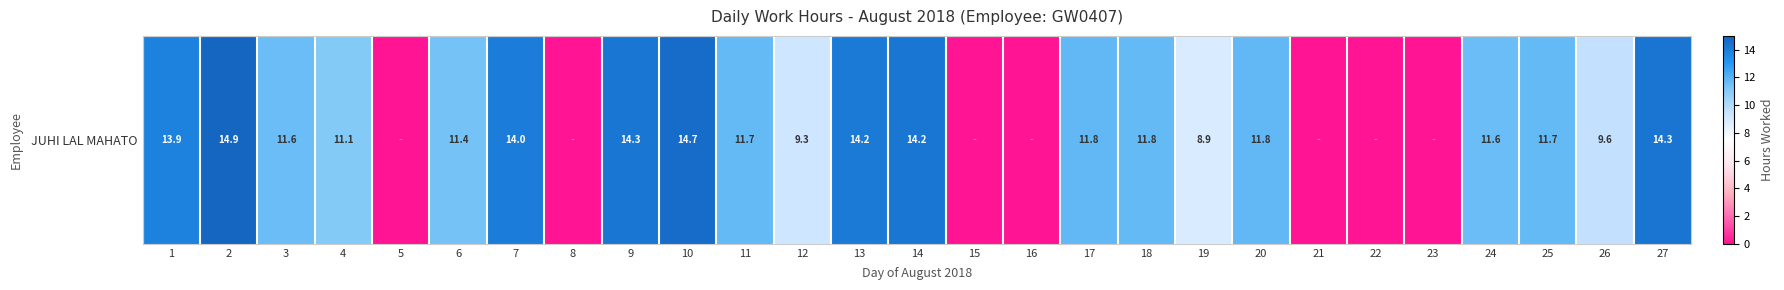

What is the change in value from 2 to 12?

-5.6